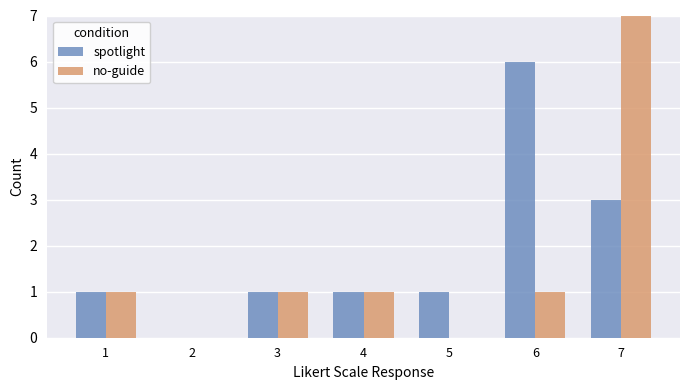

What is the total value across all series at 7?

10